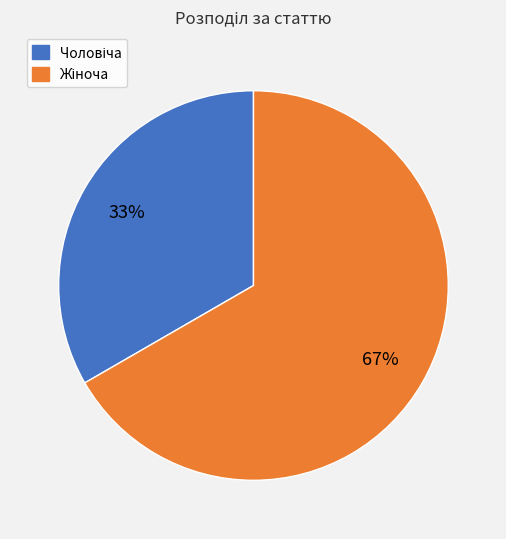

How many segments does this pie chart have?

2